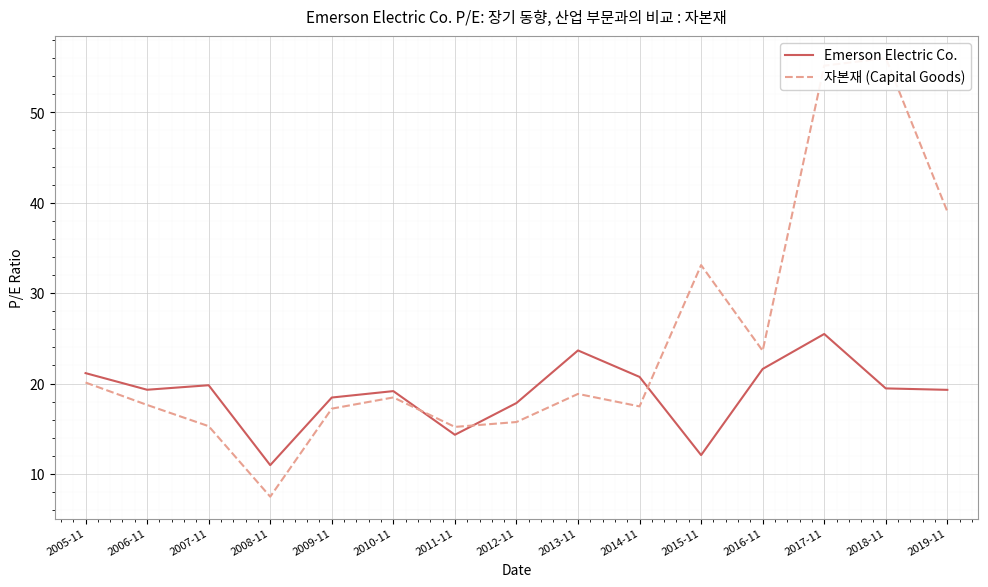

At which label does Emerson Electric Co. first exceed 19?

2005-11